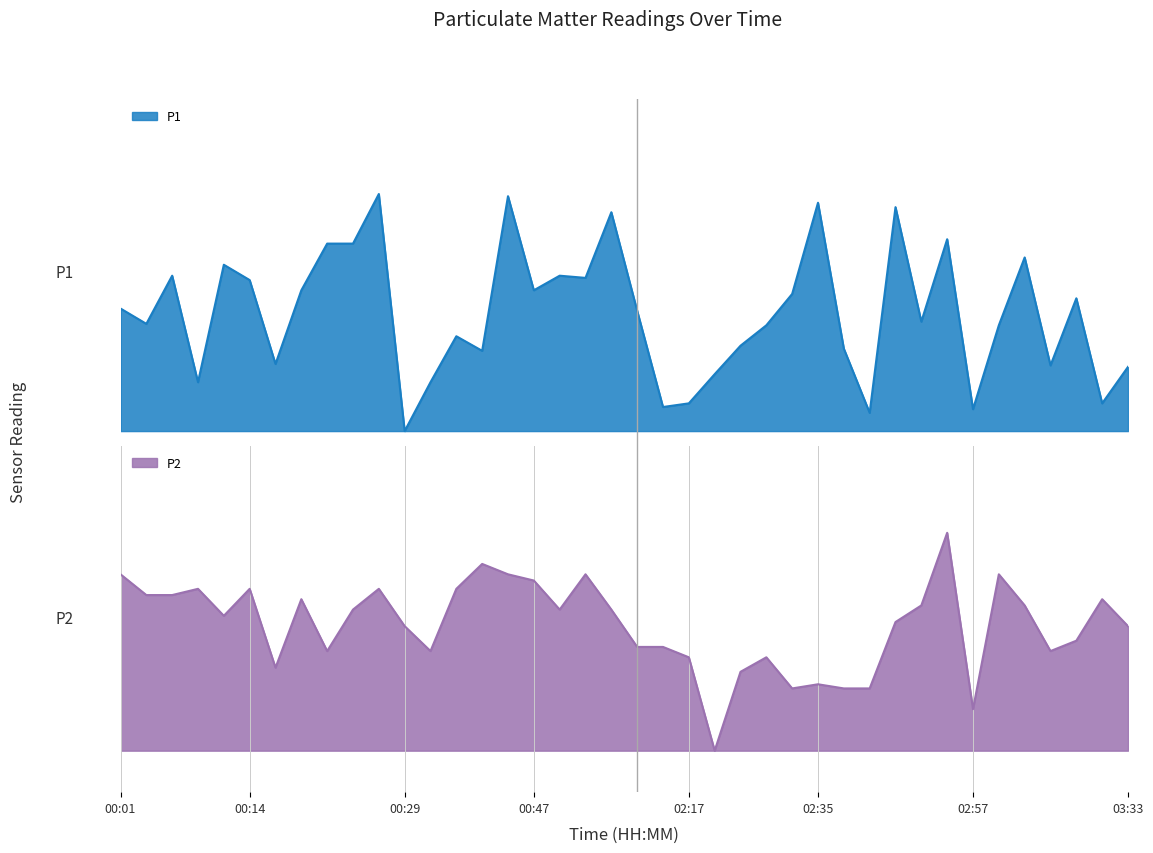

Which series has the largest total across all categories?

P1